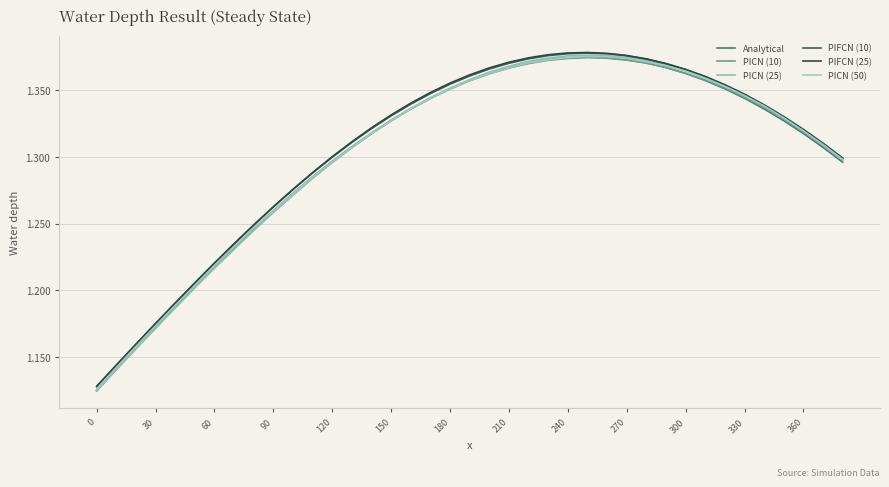

What is the value of the PICN (25) point at the 35th from the left?

1.3